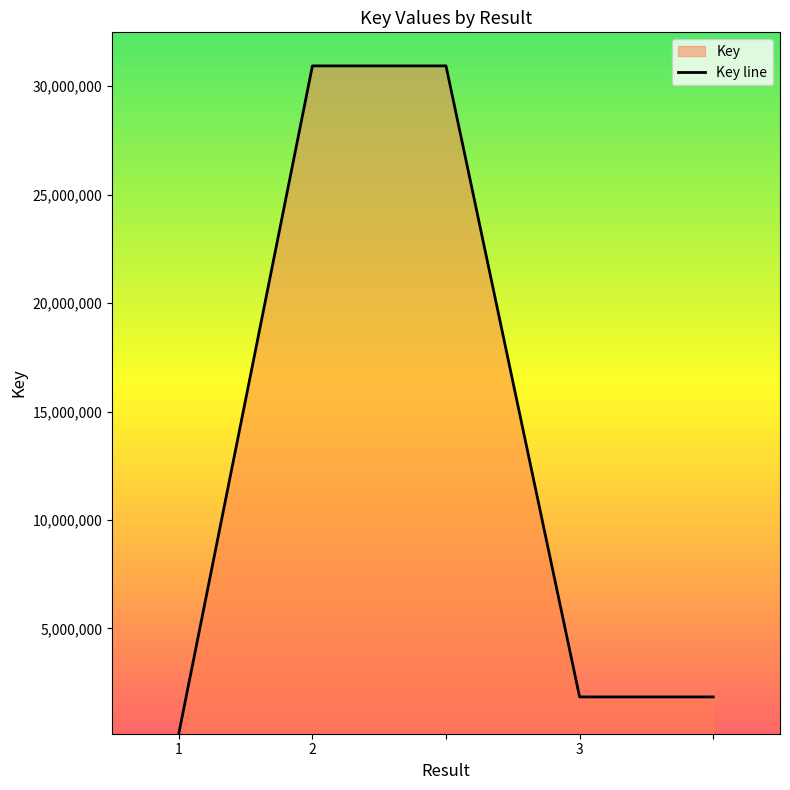

What is the smallest value displayed?

161068